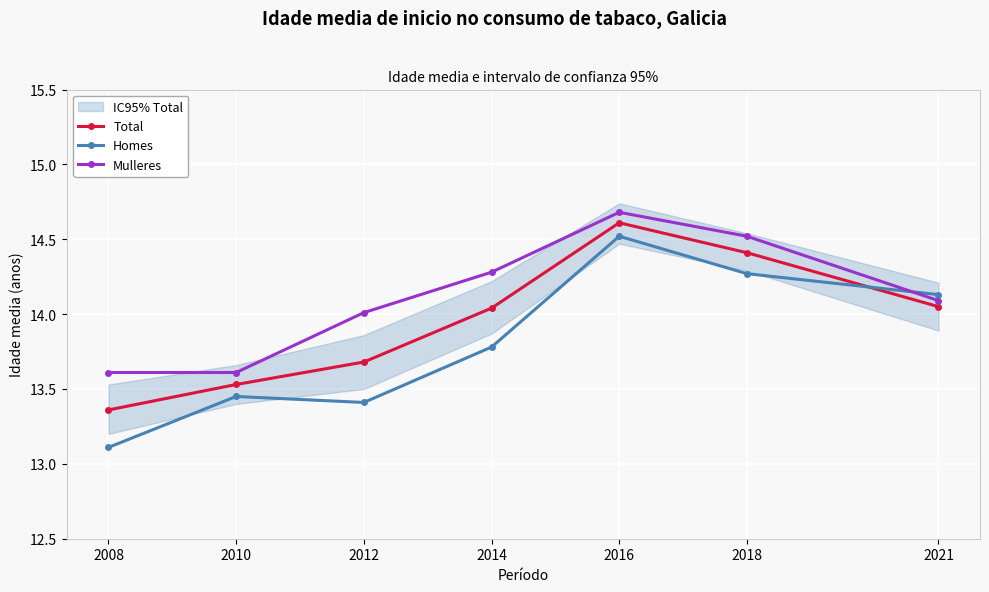

Where is Mulleres nearest to the value 14?

2012